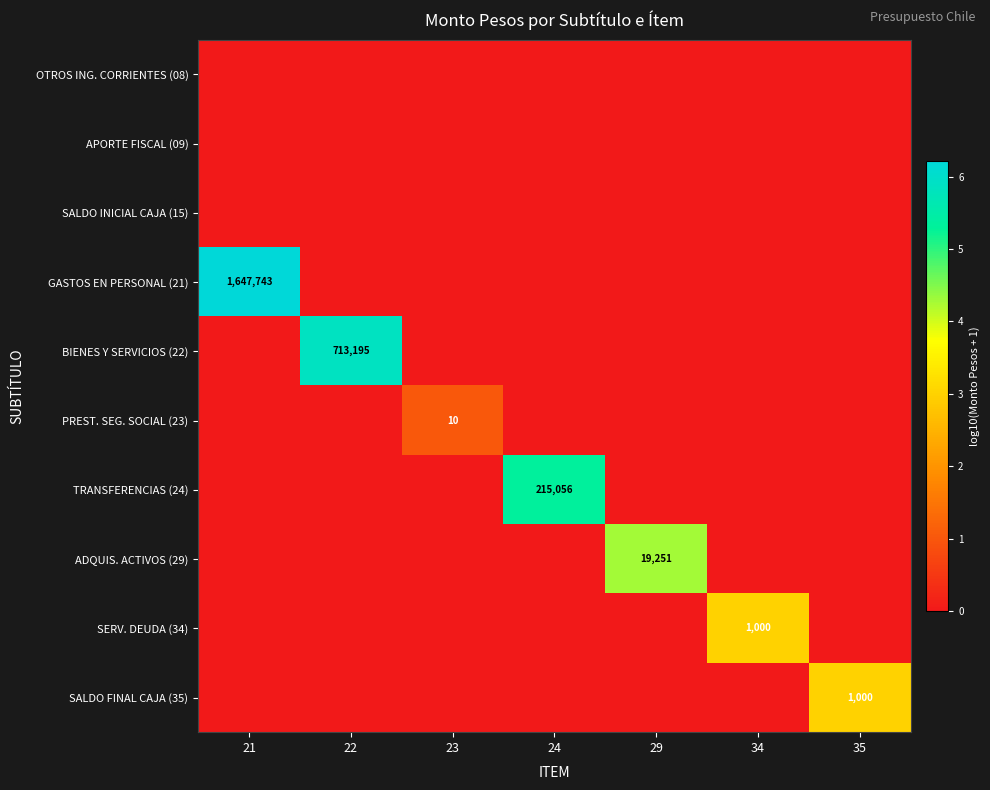

The value of TRANSFERENCIAS (24) at 24 is 215056. True or false?

True